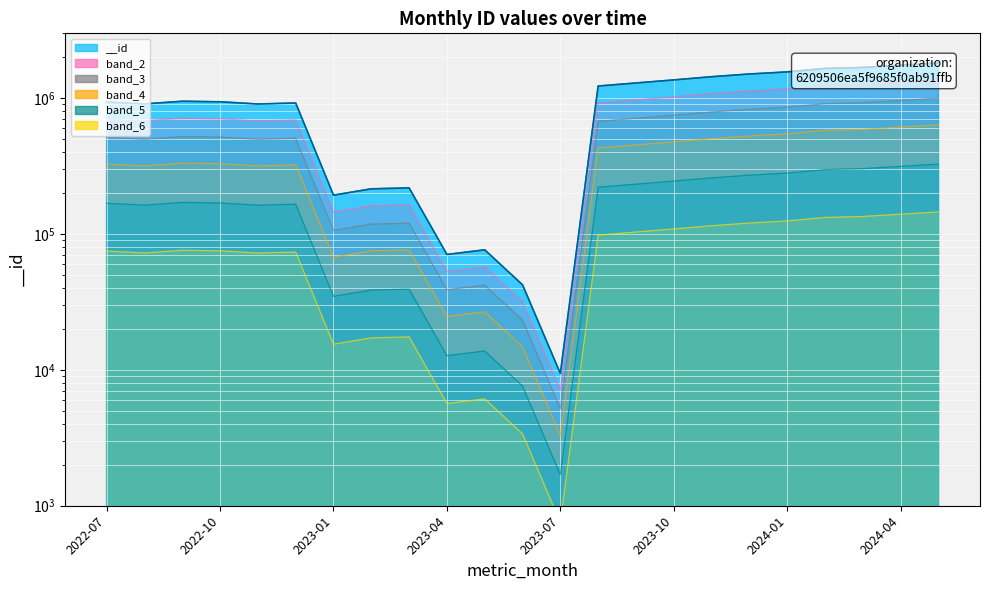

Where does the data first go above 75216?

2022-09